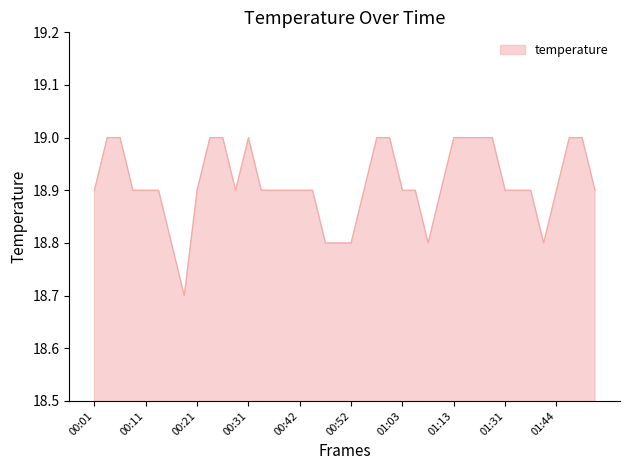

Reading right to left, extract all data points from this chart.

18.9	19.0	19.0	18.9	18.8	18.9	18.9	18.9	19.0	19.0	19.0	19.0	18.9	18.8	18.9	18.9	19.0	19.0	18.9	18.8	18.8	18.8	18.9	18.9	18.9	18.9	18.9	19.0	18.9	19.0	19.0	18.9	18.7	18.8	18.9	18.9	18.9	19.0	19.0	18.9